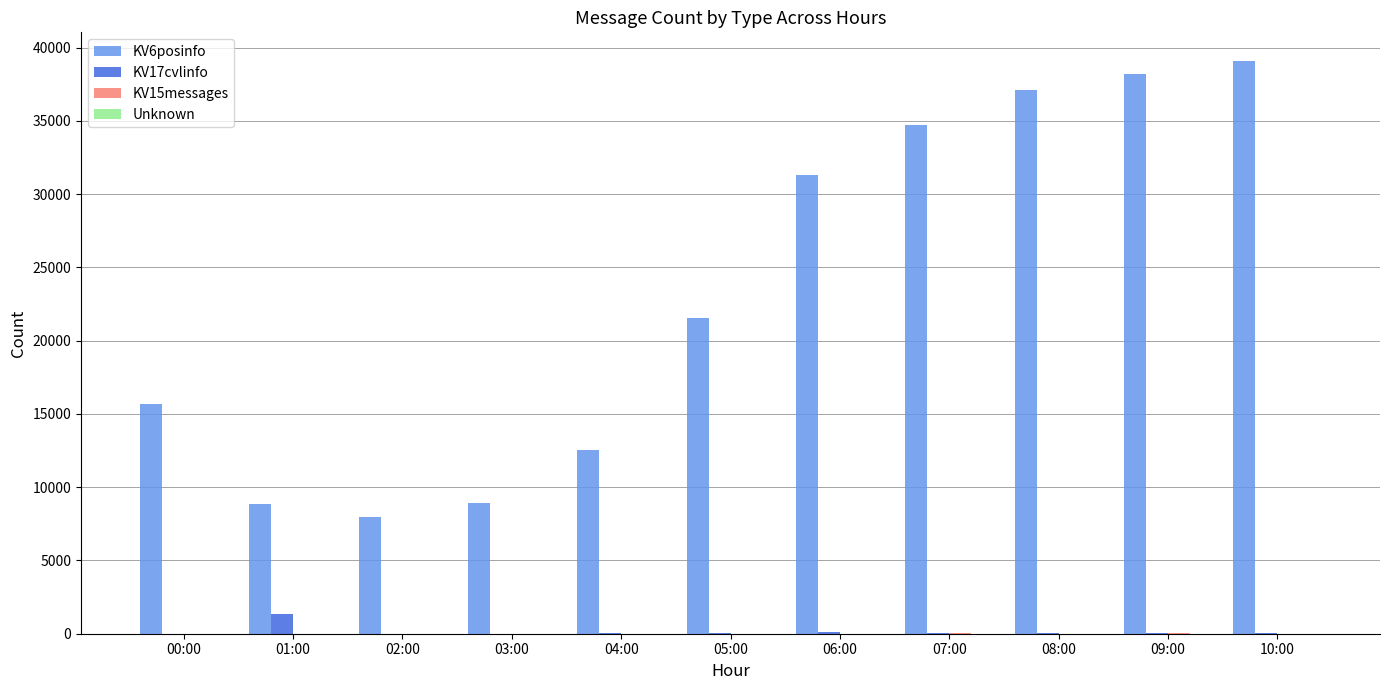

Which label corresponds to the largest value in the chart?

10:00